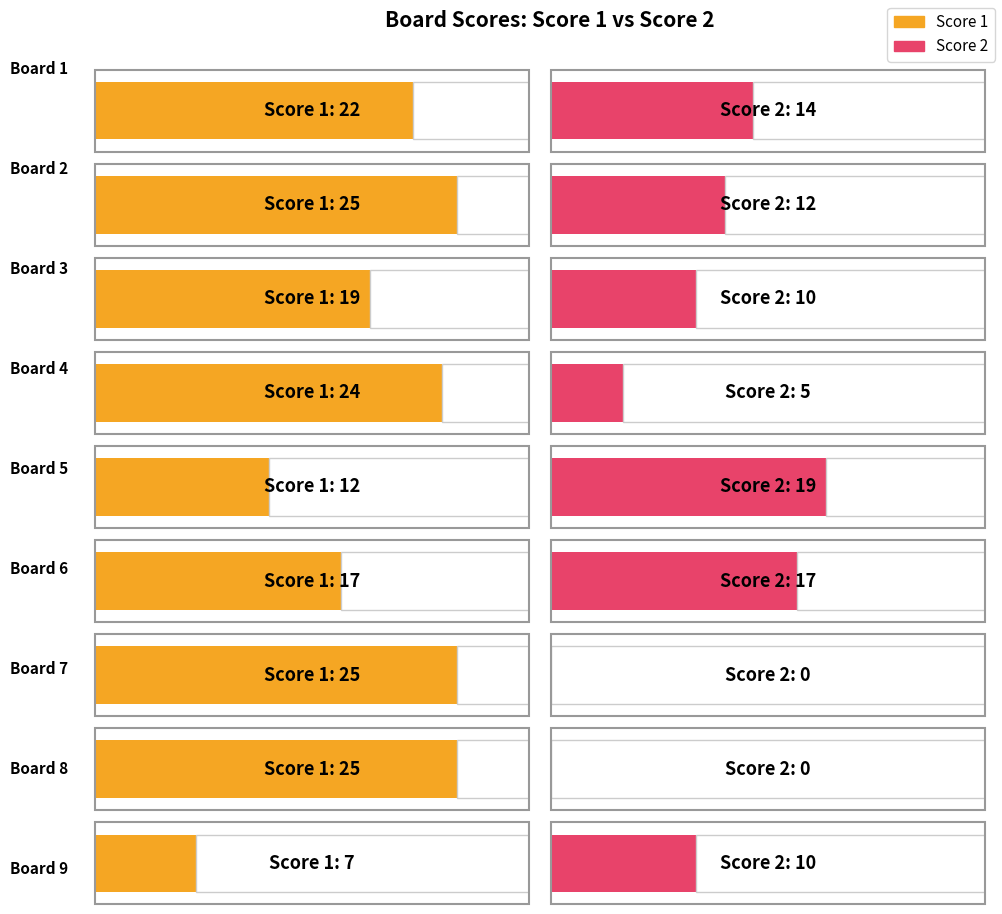

Reading left to right, list all the values displayed in this chart.

Score 1: Board 1=22	Board 2=25	Board 3=19	Board 4=24	Board 5=12	Board 6=17	Board 7=25	Board 8=25	Board 9=7
Score 2: Board 1=14	Board 2=12	Board 3=10	Board 4=5	Board 5=19	Board 6=17	Board 7=0	Board 8=0	Board 9=10